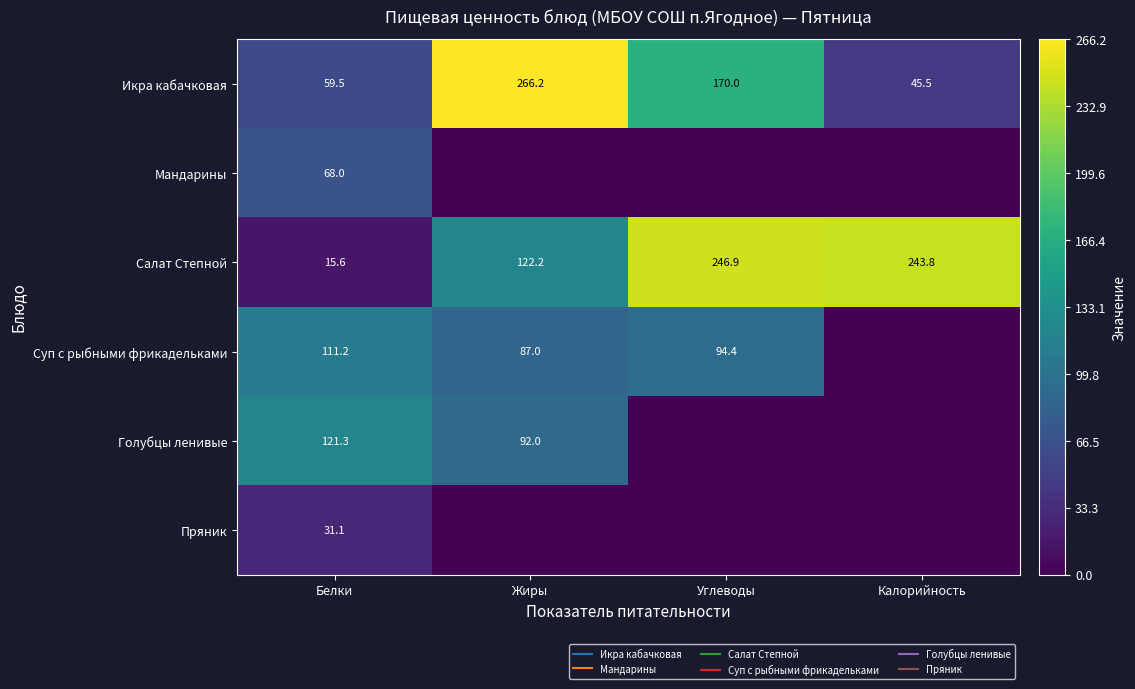

What is the difference between the maximum and second lowest values in the Голубцы ленивые series?

121.3